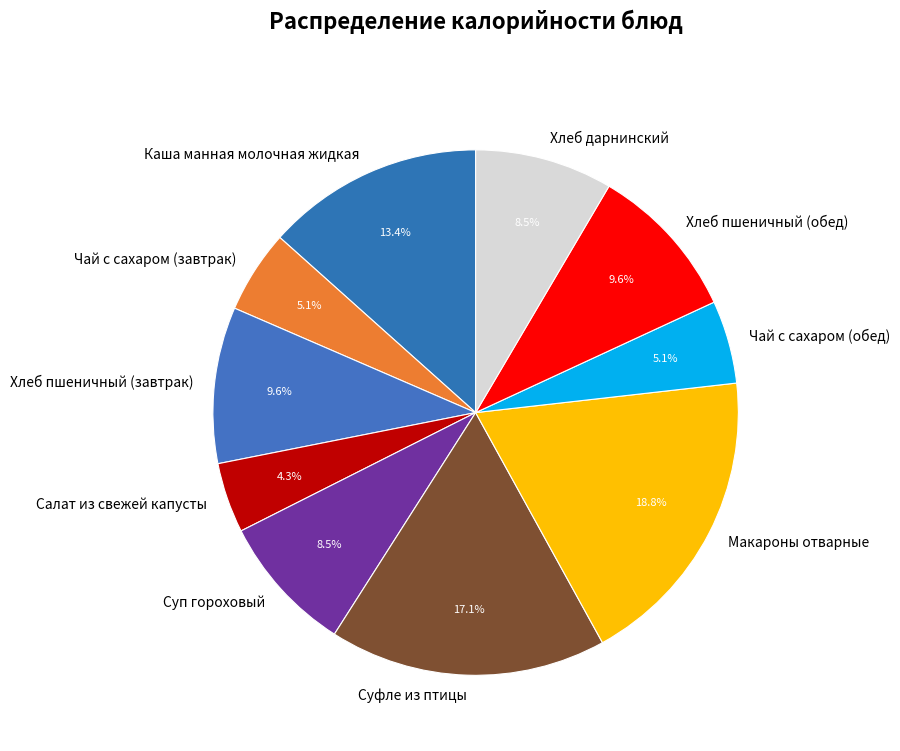

How many slices are in this pie chart?

10